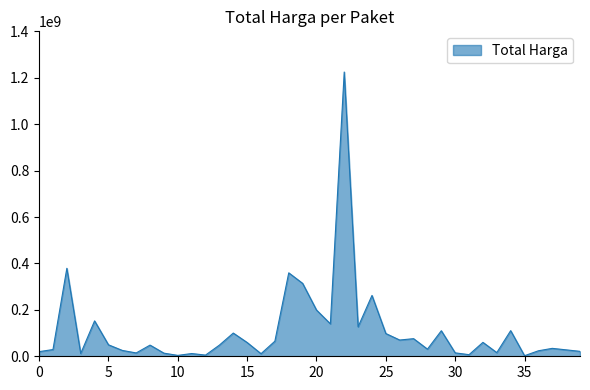

How many lines are shown in the chart?

1